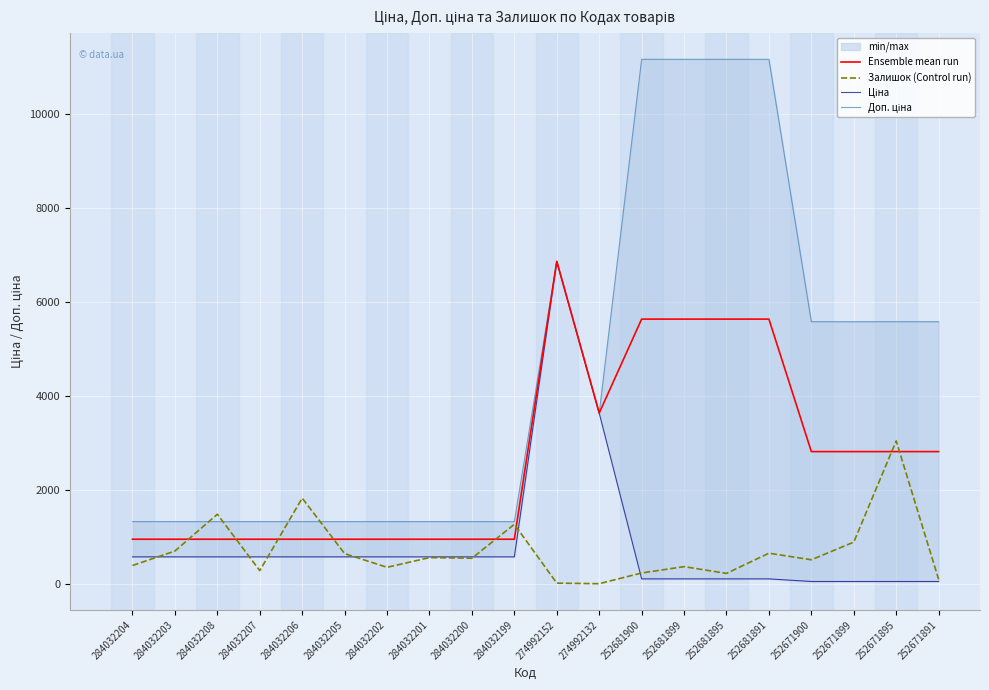

The value of Ensemble mean run at 252671900 is 4168.7. True or false?

False